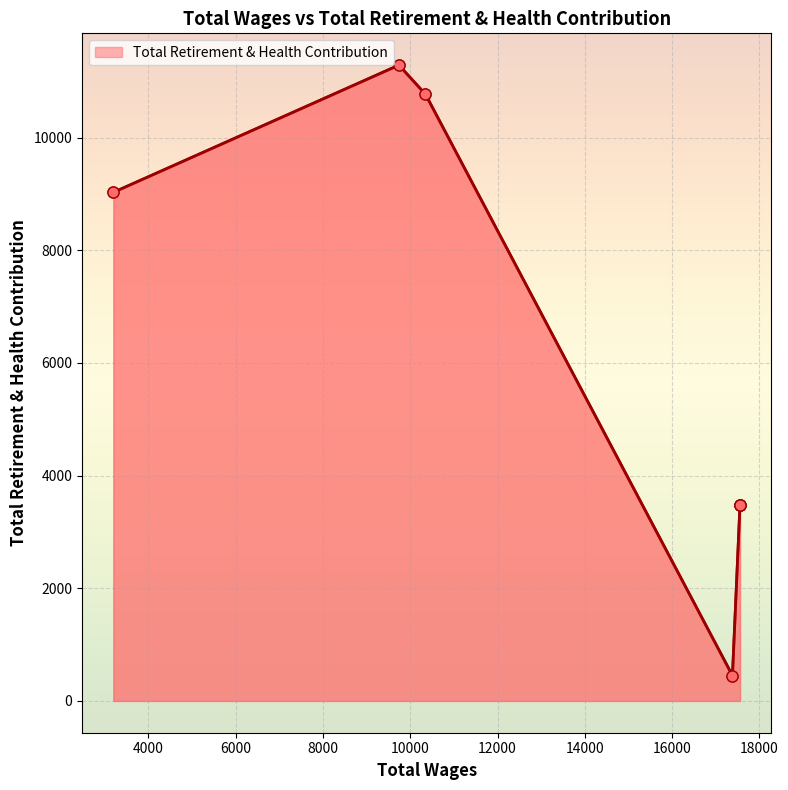

At which category does the data reach its first local valley?

17382.0